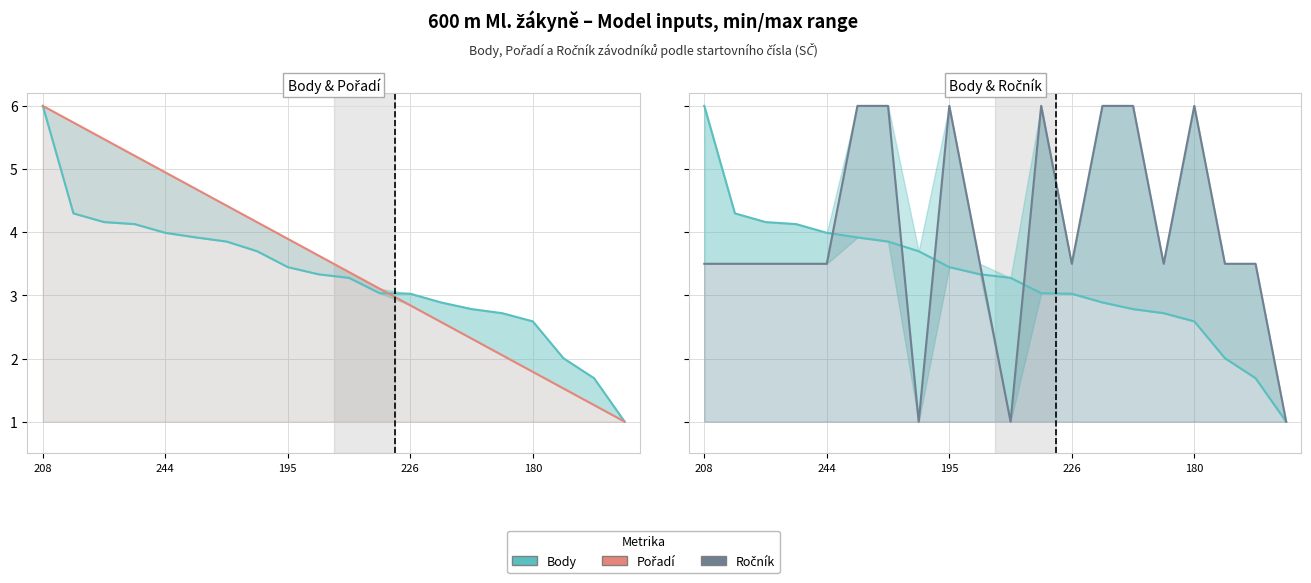

The value of Pořadí at 180 is 1.2. True or false?

False